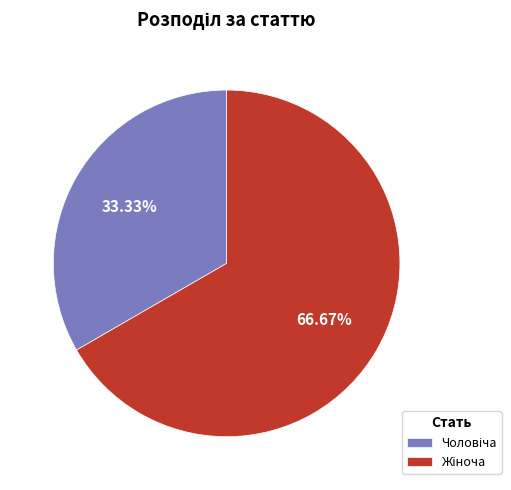

Is there any slice that represents more than half of the pie?

Yes